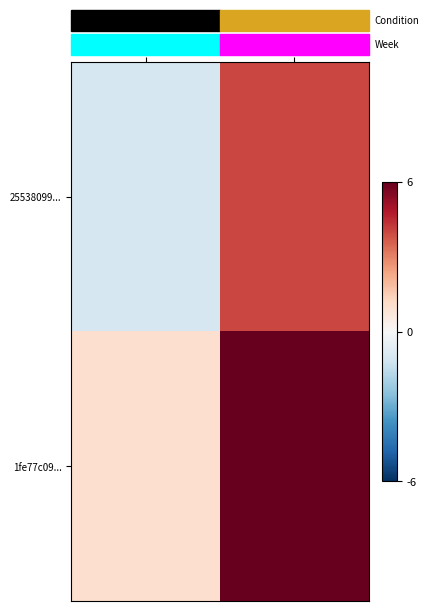

Reading right to left, transcribe all the data shown in this chart.

25538099...: io_index=4	direction=-1
1fe77c09...: io_index=16	direction=1